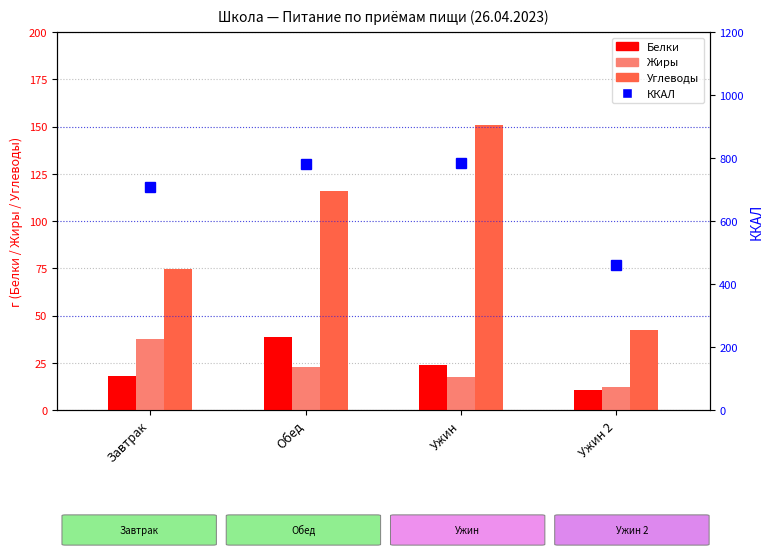

Is it true that Углеводы equals 25.7 at Ужин 2?

False